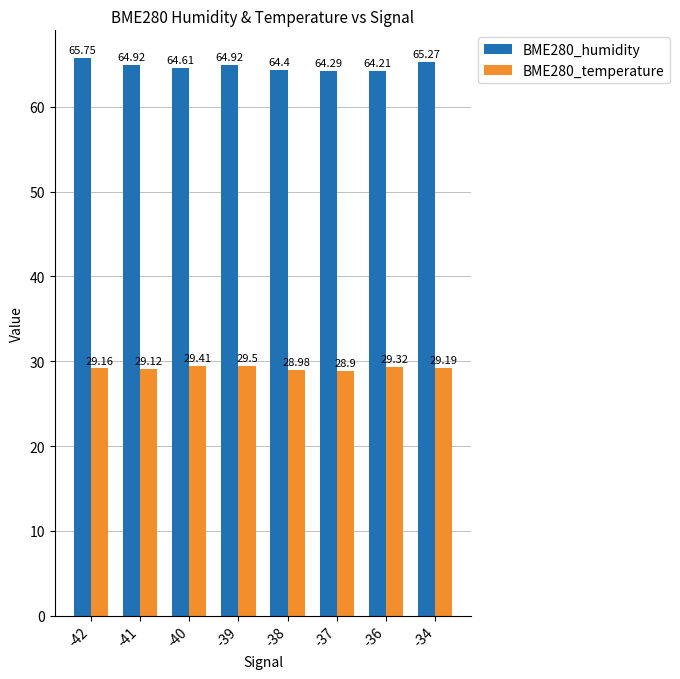

At which label does BME280_humidity reach its minimum?

-36